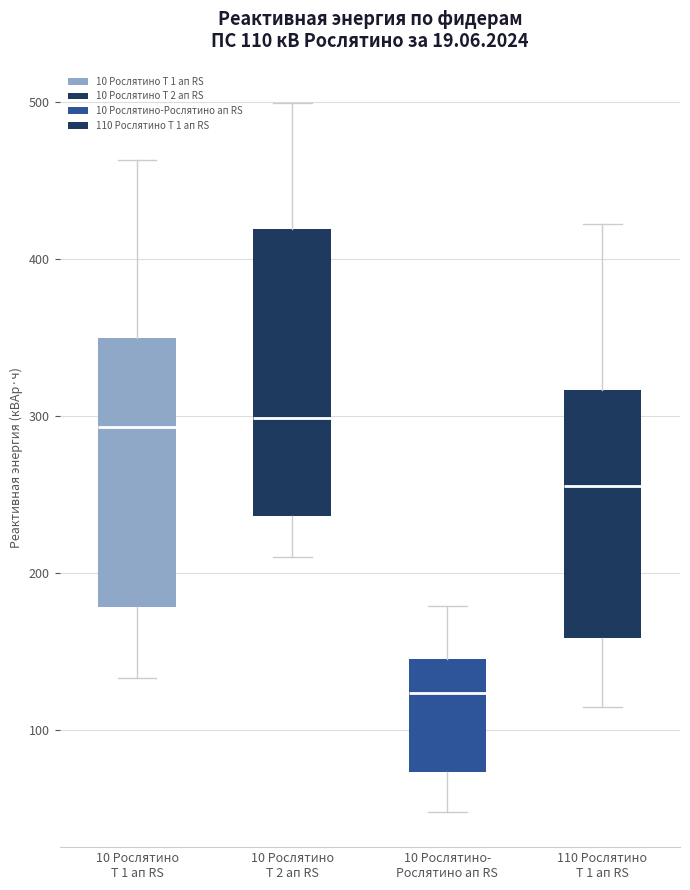

Which box has the lowest median line?

10 Рослятино- Рослятино ап RS